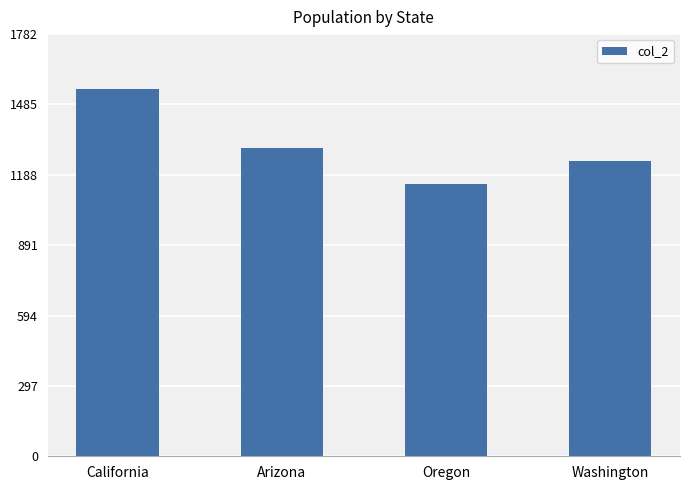

Rank the categories by value from highest to lowest.

California, Arizona, Washington, Oregon